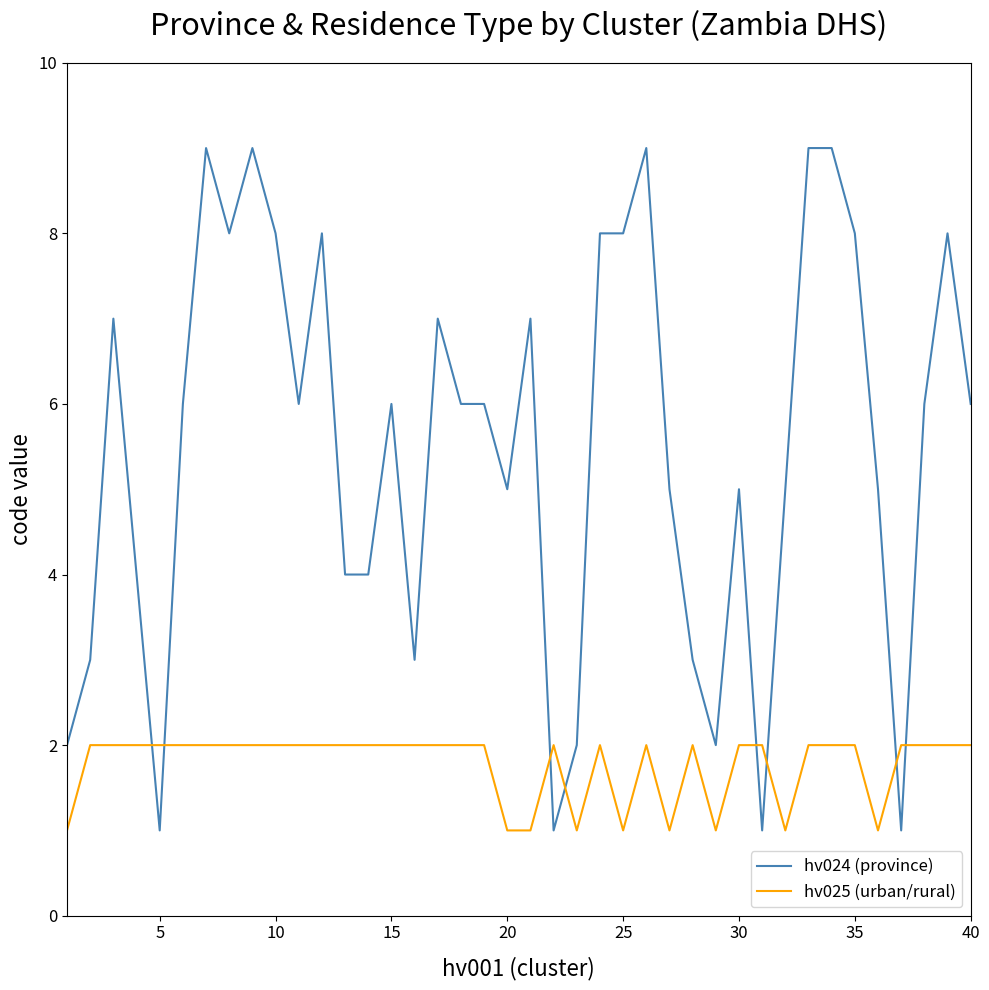

What is the difference between the maximum and second lowest values in the hv025 (urban/rural) series?

1